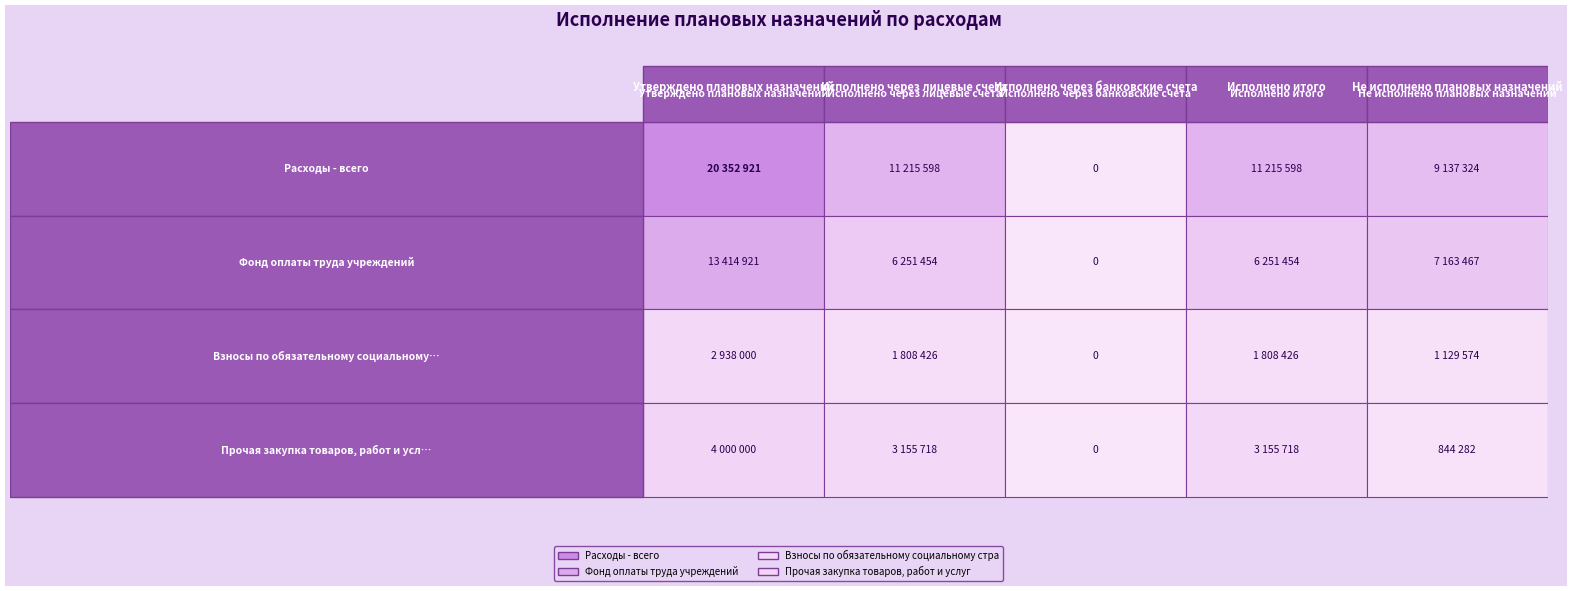

What is the difference between the maximum and second lowest values in the Расходы - всего series?

11215597.6